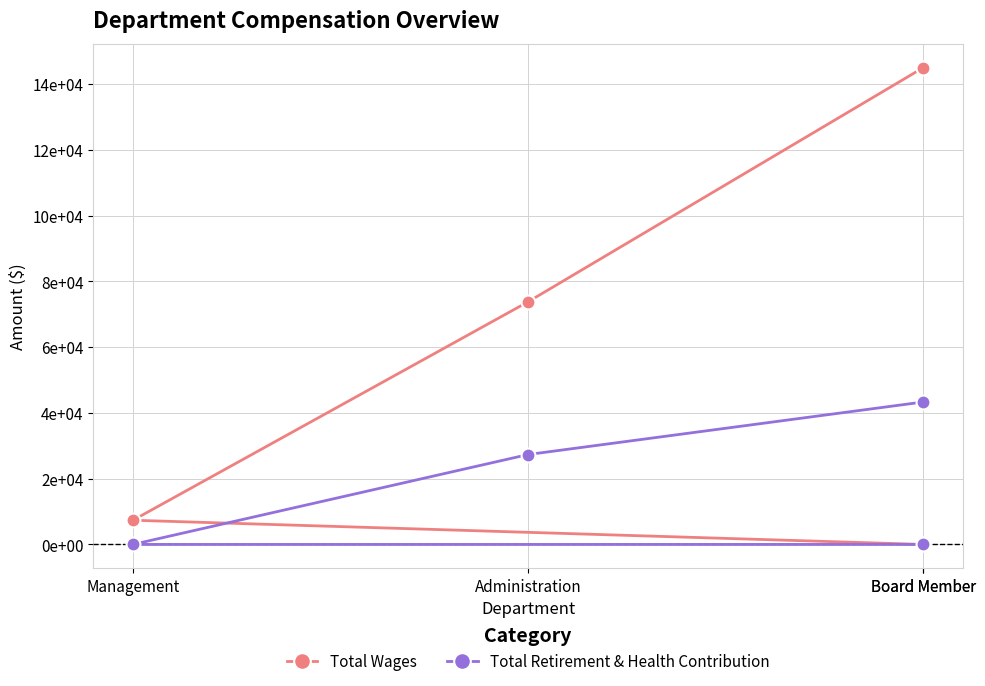

Is it true that Total Wages equals 11221 at Management?

False